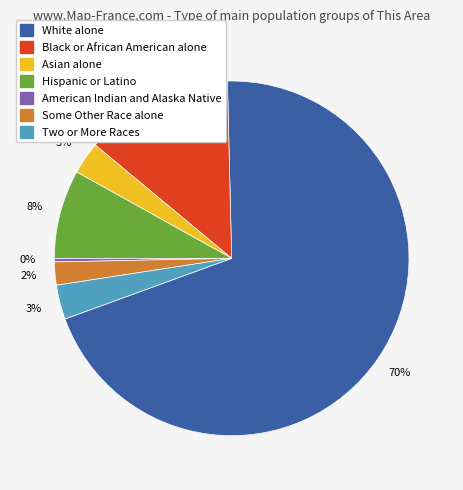

What percentage is the White alone slice, to the nearest percent?

70%